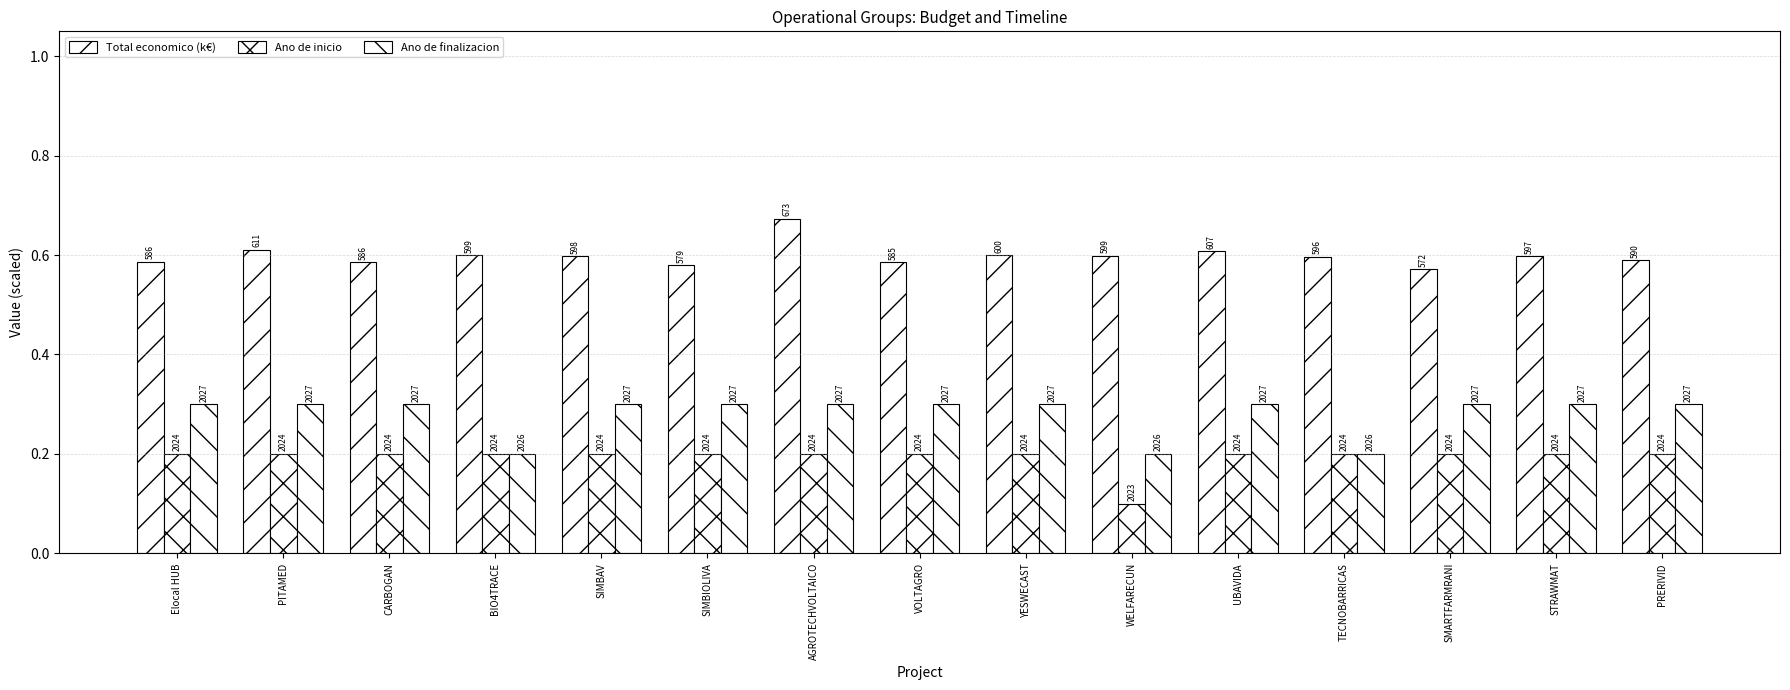

Is it true that Ano de inicio equals 0.2 at Elocal HUB?

True